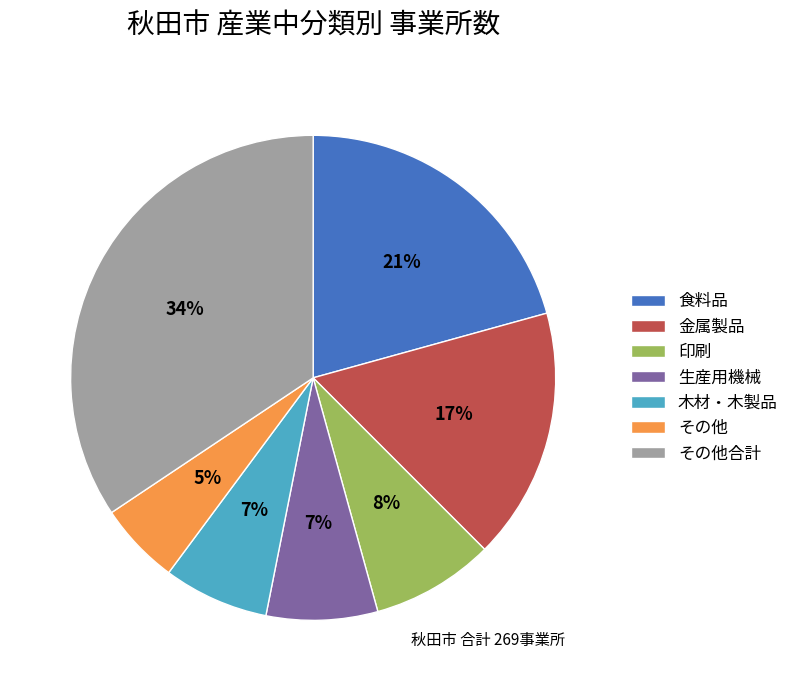

What is the largest slice in the pie chart?

その他合計